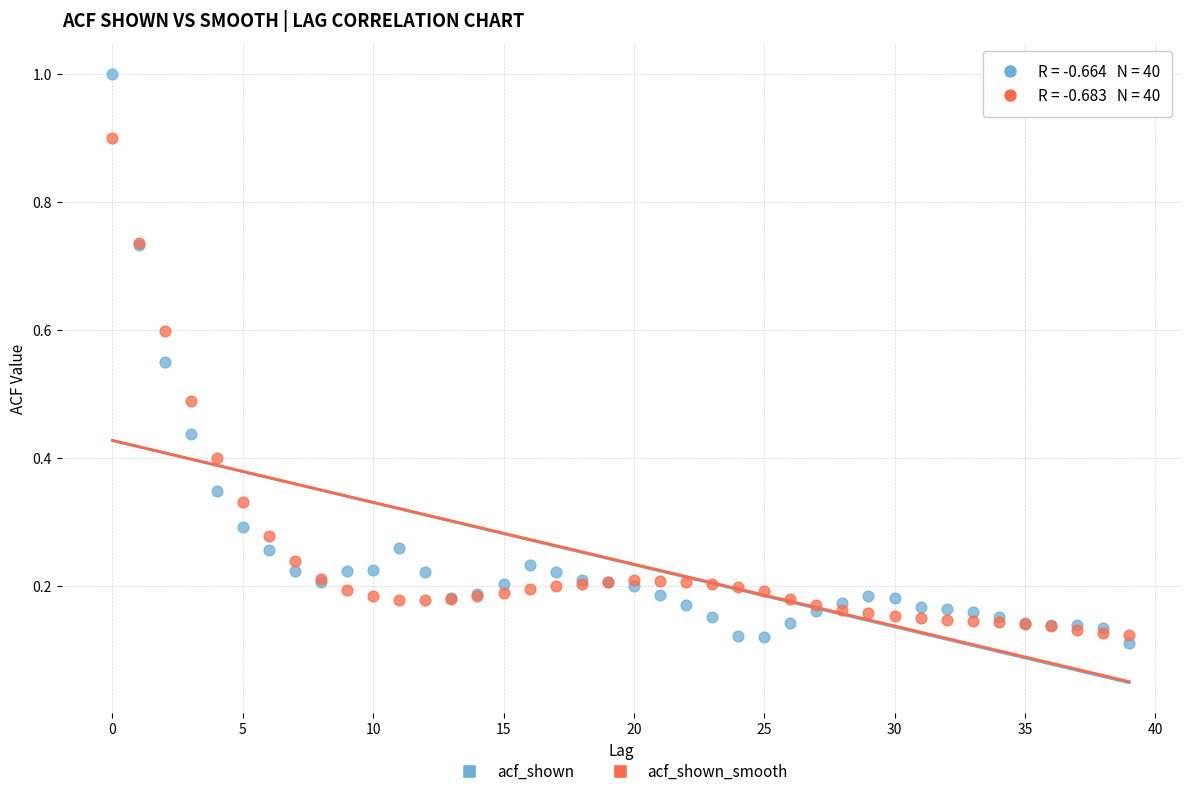

Which series reaches the minimum Y coordinate?

acf_shown